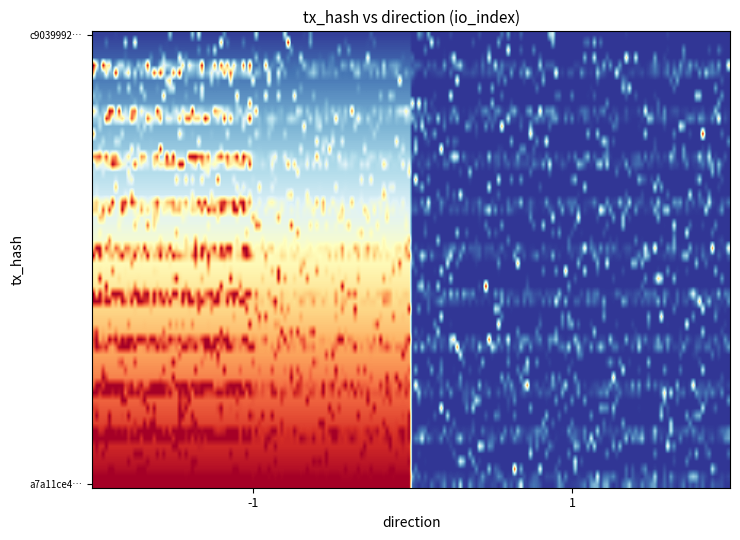

Which label corresponds to the smallest value in the chart?

1